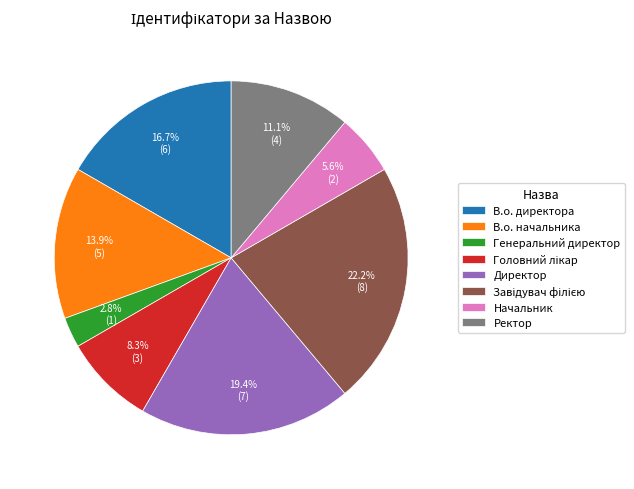

Between В.о. директора and Начальник, which is larger?

В.о. директора